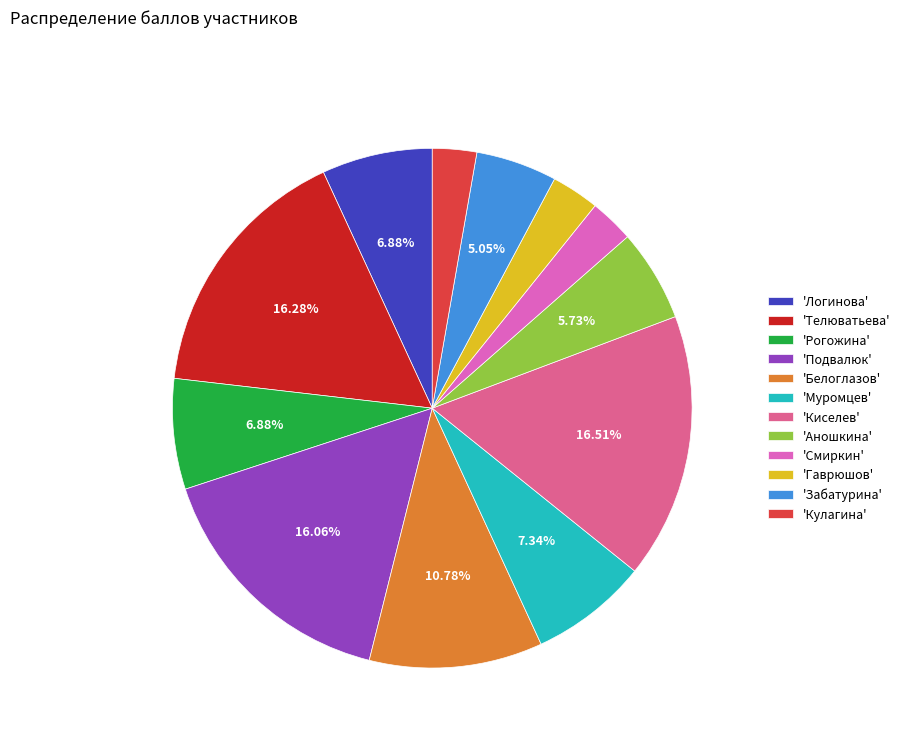

How many slices are in this pie chart?

12